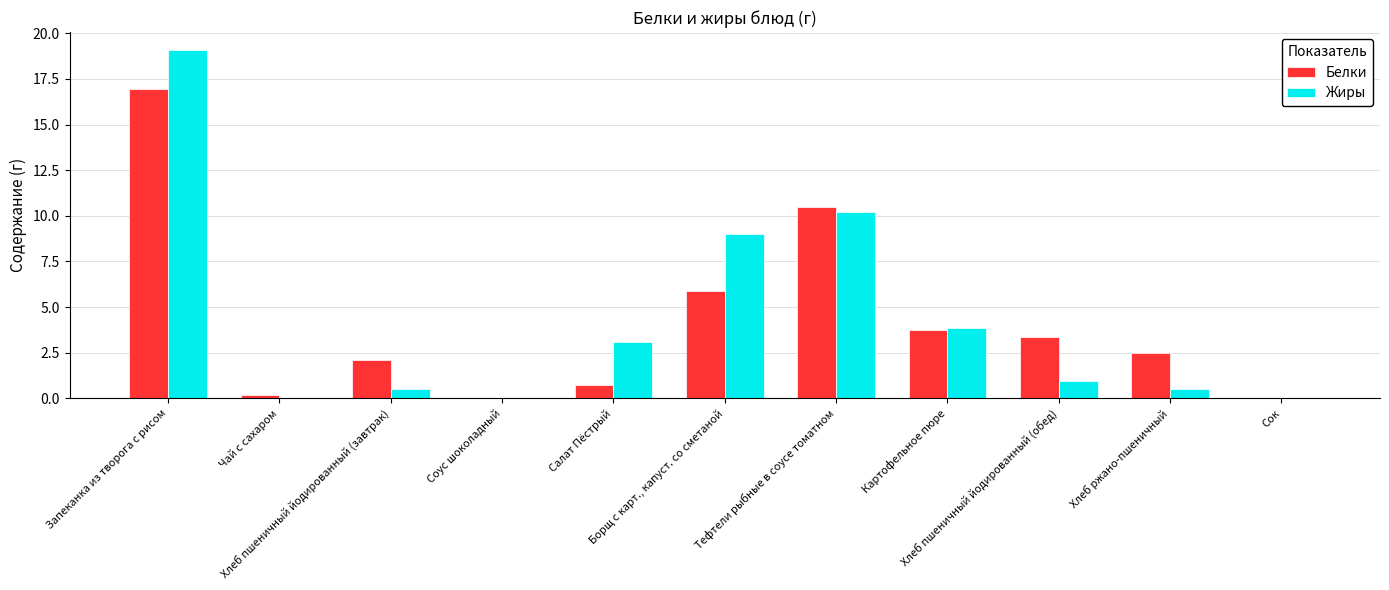

Count the number of data series in this chart.

2